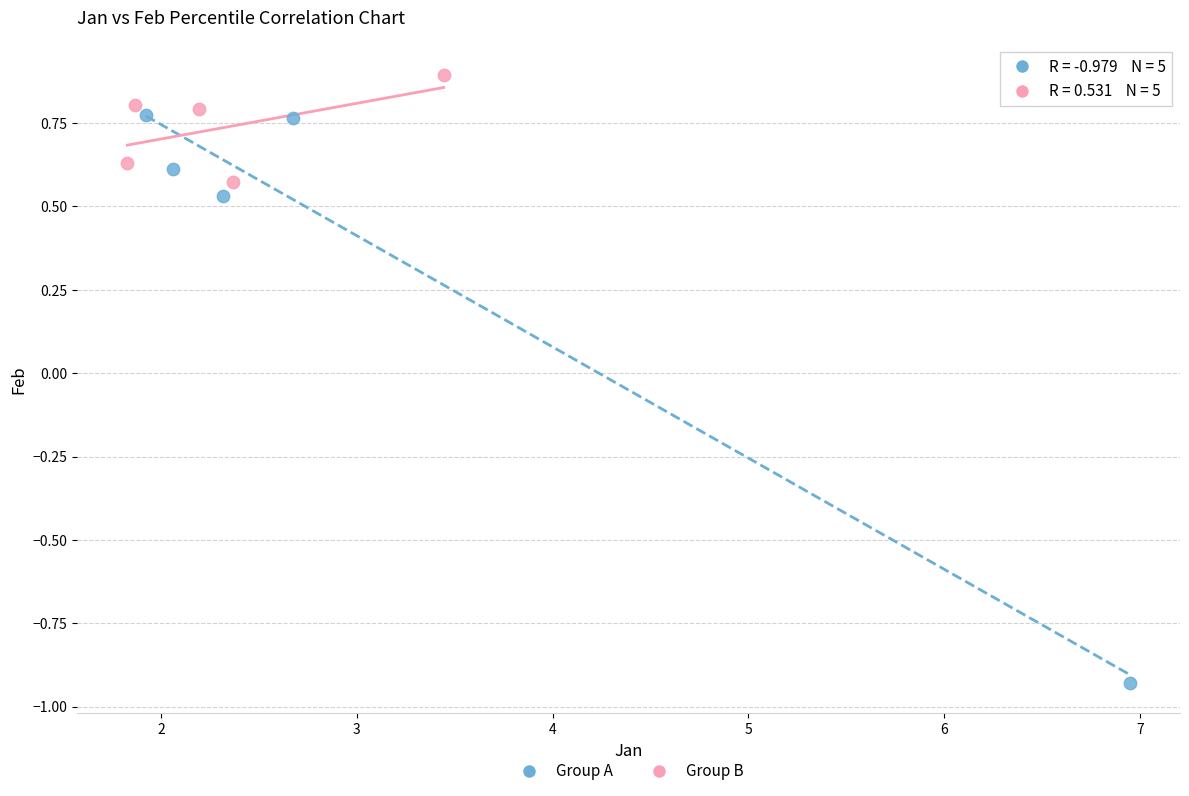

Which series has the largest Y range (max minus min)?

Group A